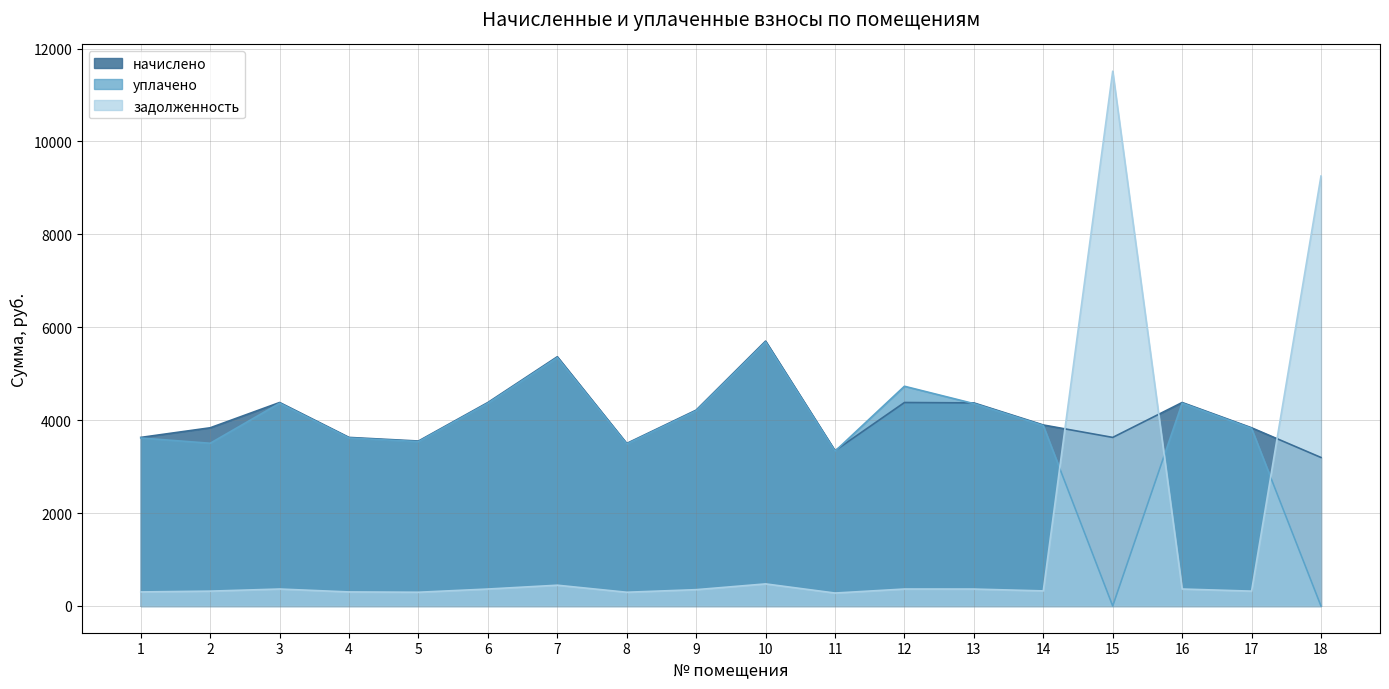

What is the highest value of the задолженность series?

11513.2